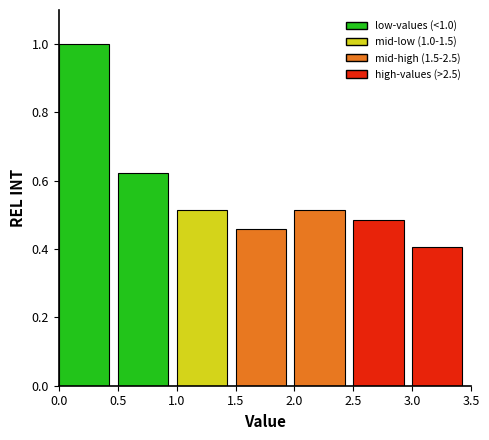

Over which range of the x-axis is the bar tallest?

0.0 to 0.5